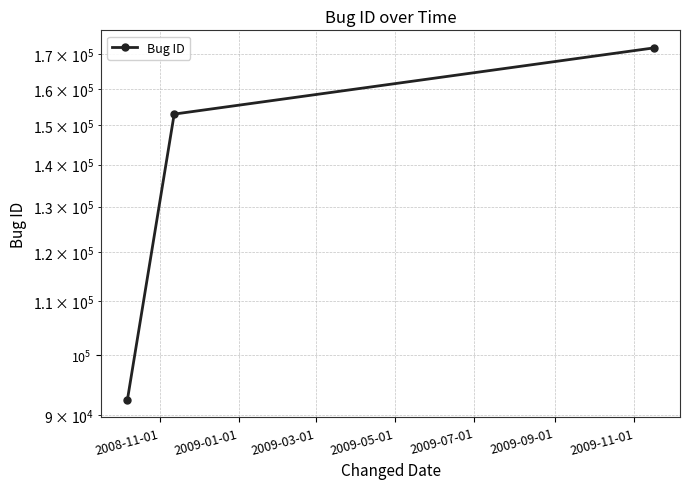

How many data points are above 153022?

1